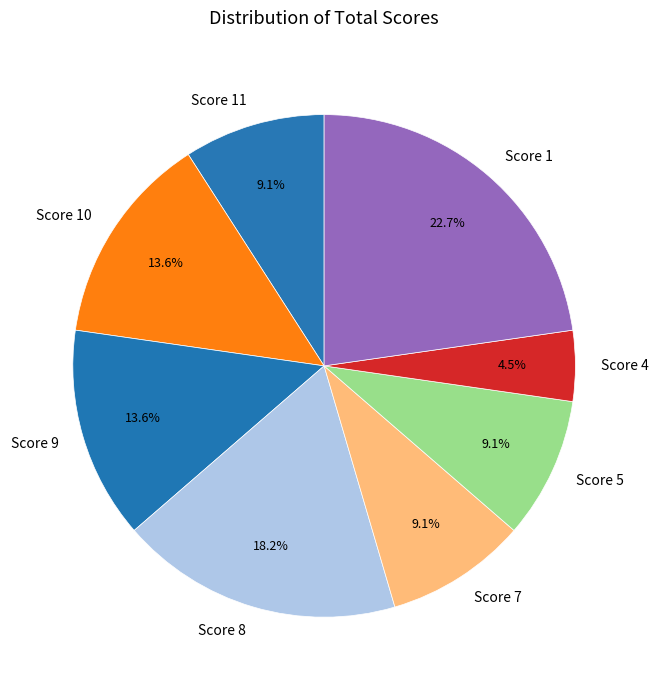

Approximately how many times larger is the value at Score 5 compared to Score 10?

0.7